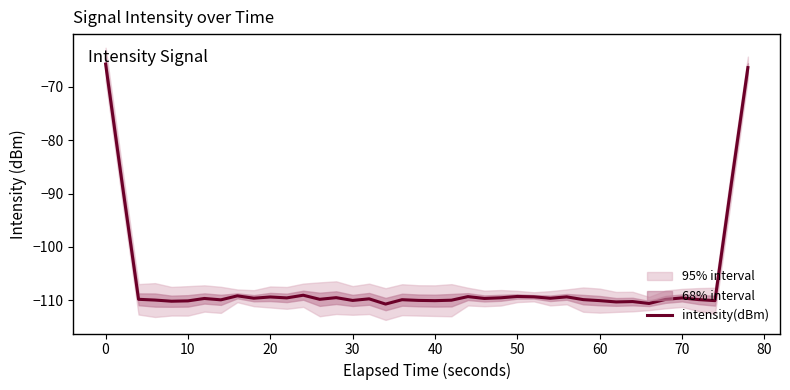

How many interior local valleys (lower than both neighbors) does the data have?

13